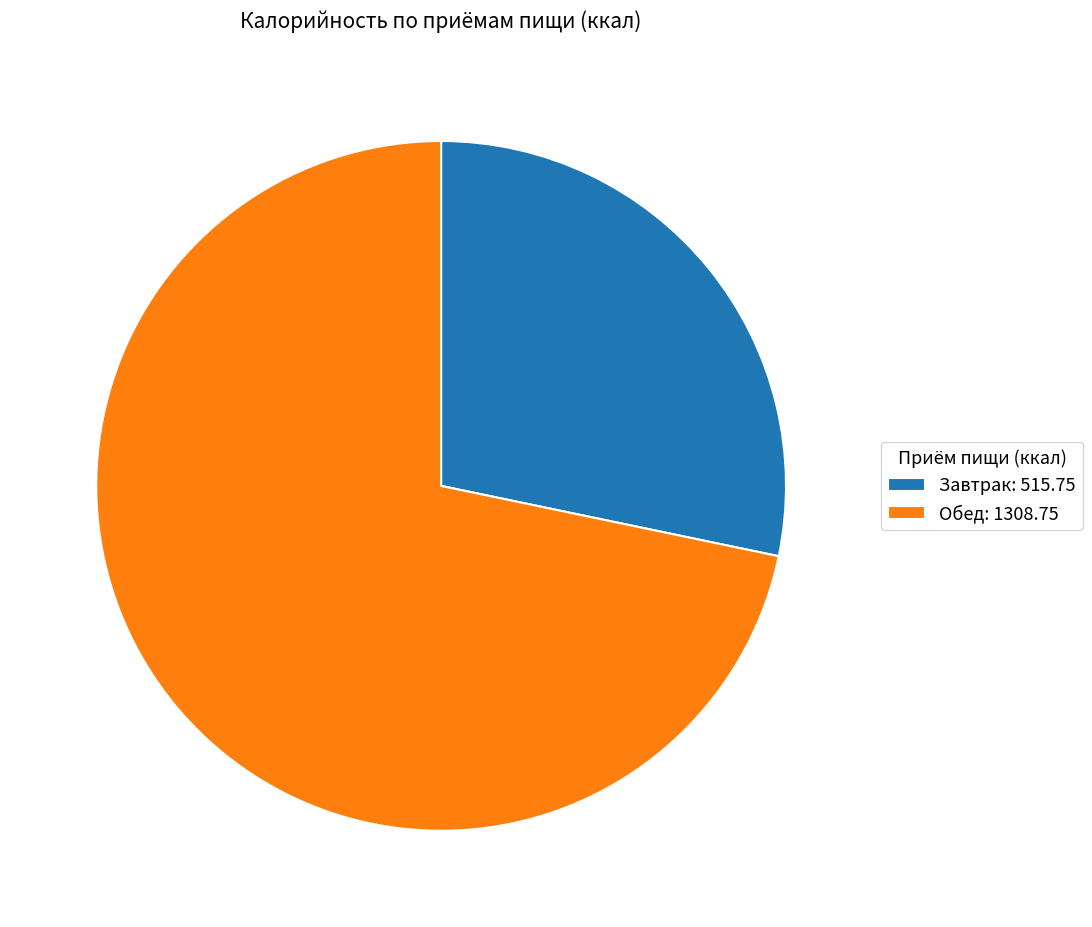

How many segments does this pie chart have?

2